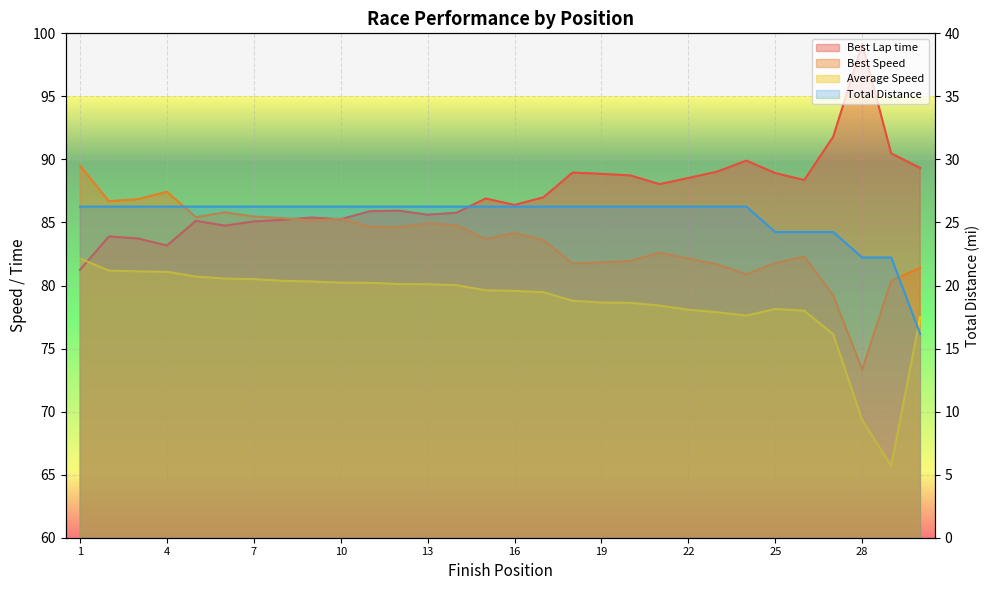

What is the value of the Average Speed point at the 29th from the left?

65.7